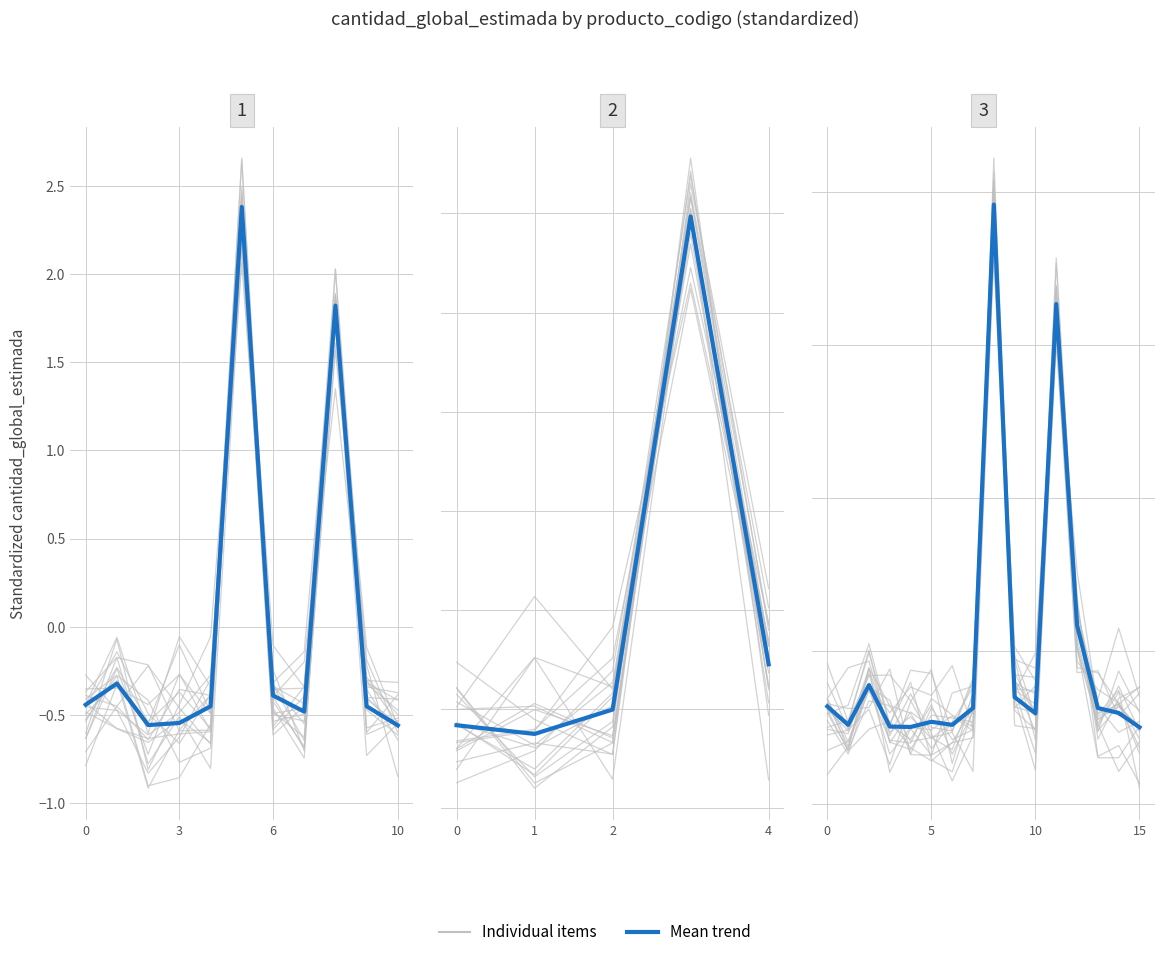

True or false: Mean trend has more than 2 interior local peaks.

True